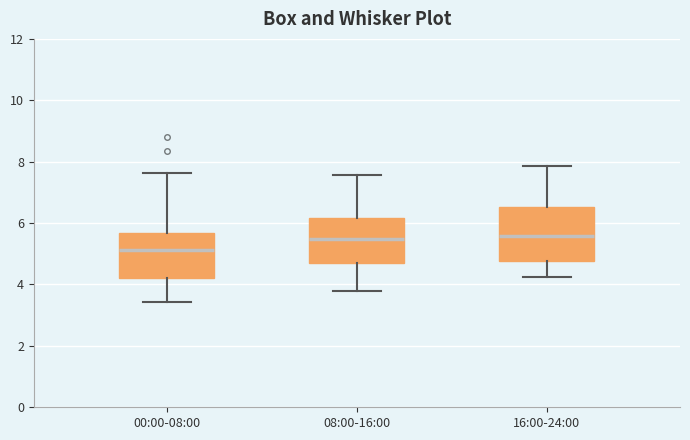

Reading left to right, read every box against the y-axis: the position of its median line, the range the box covers, and the ends of its whiskers. The values are not printed on the chart, so give them approximately, as read against the axis.

00:00-08:00: median 5.2, box 4.2 to 5.6, whiskers 3.4 to 7.6
08:00-16:00: median 5.4, box 4.6 to 6.2, whiskers 3.8 to 7.6
16:00-24:00: median 5.6, box 4.8 to 6.6, whiskers 4.2 to 7.8